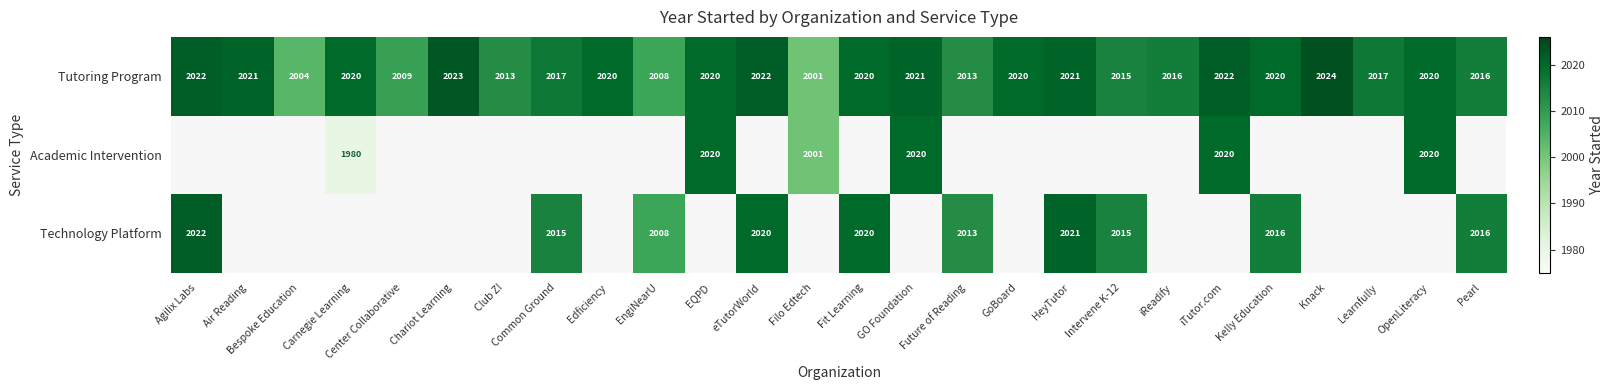

True or false: Tutoring Program has a value of 2020 at Carnegie Learning.

True